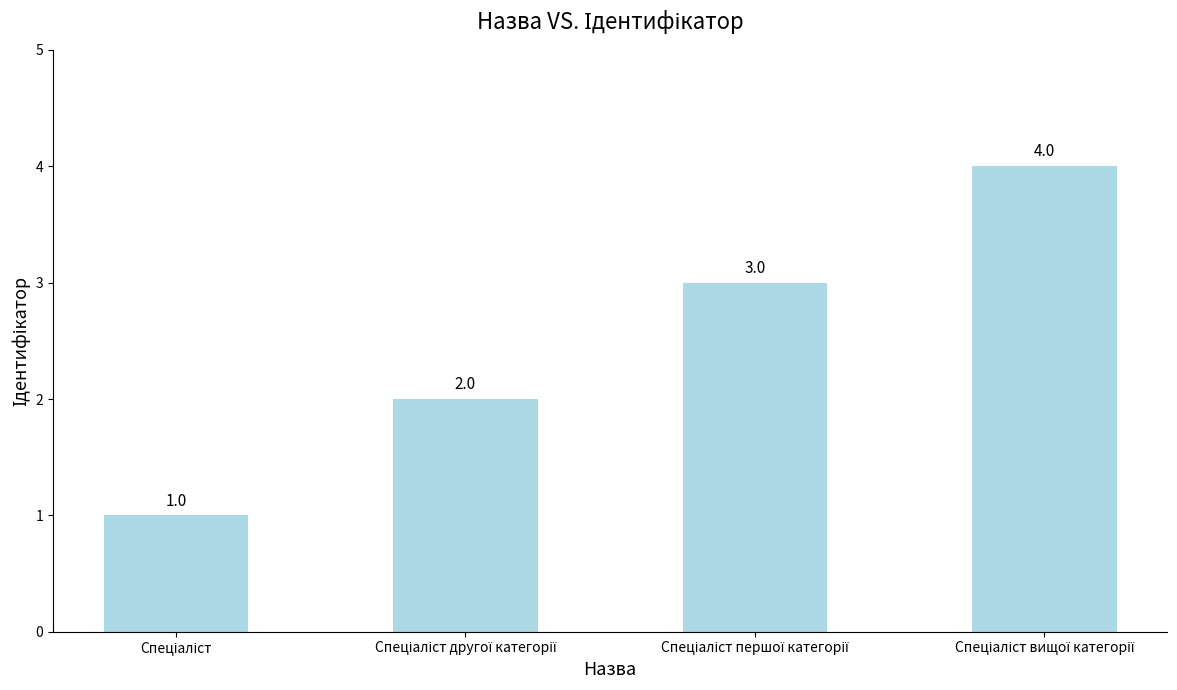

What is the greatest value displayed?

4